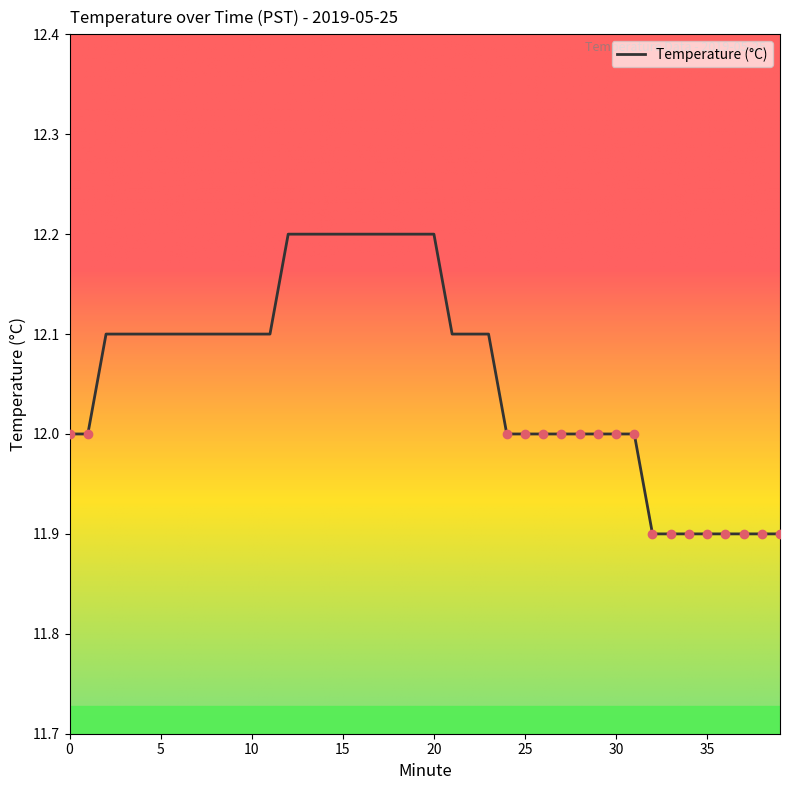

What is the difference between the maximum and minimum values?

0.3